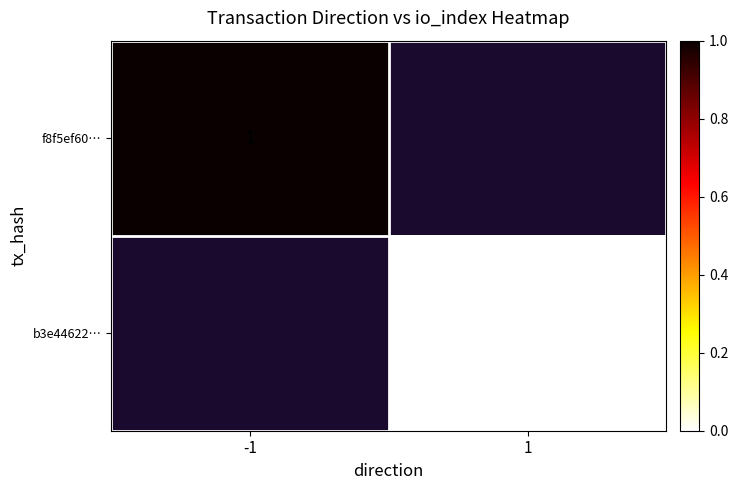

Which label corresponds to the smallest value in the chart?

1